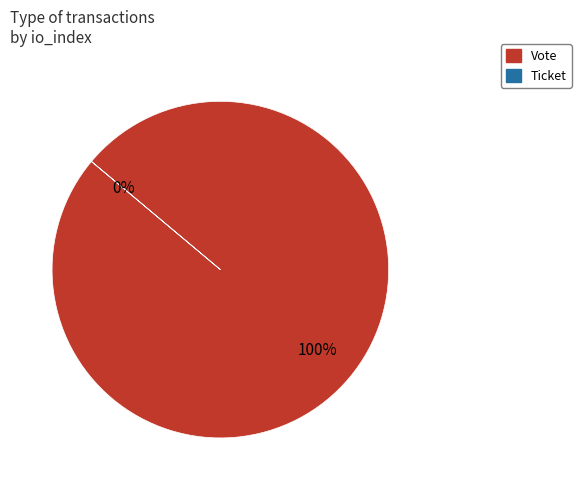

To the nearest percent, what is the difference between the Ticket and Vote slice percentages?

100%